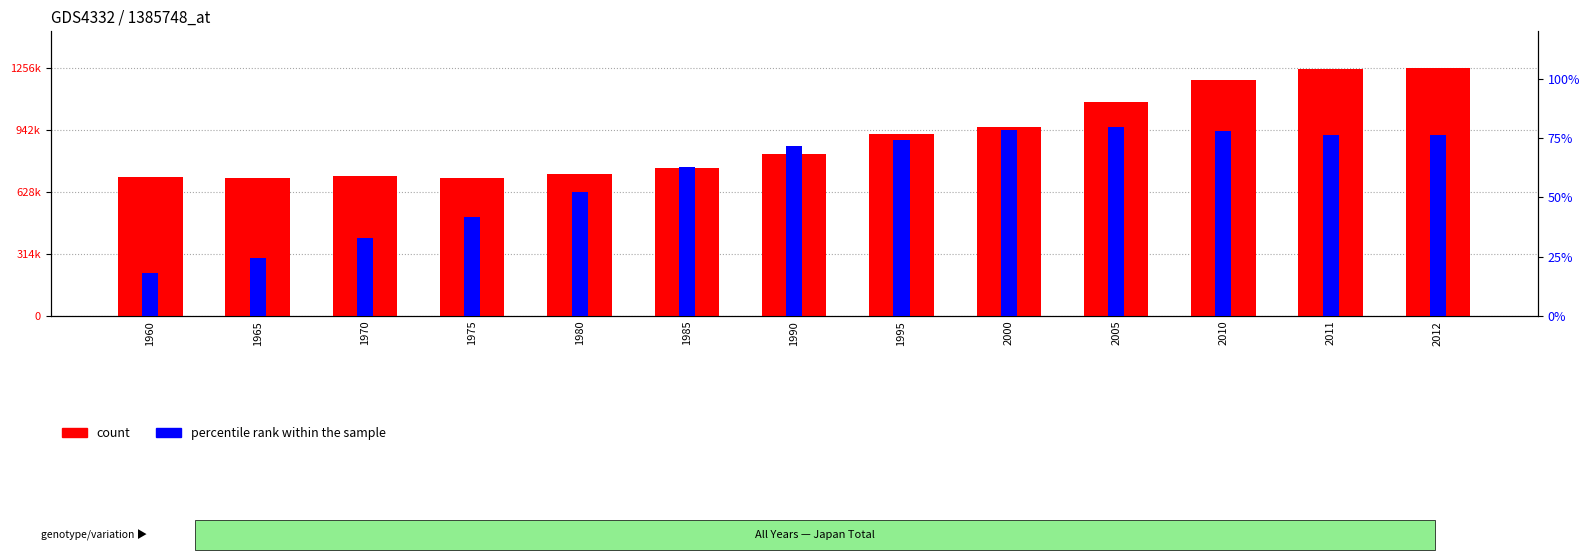

True or false: count has a value of 820305.0 at 1990.

True